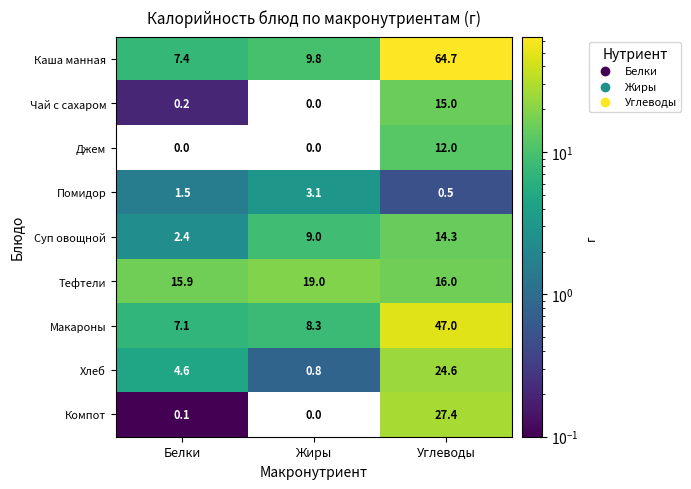

Which series changed the most between Белки and Жиры?

Суп овощной